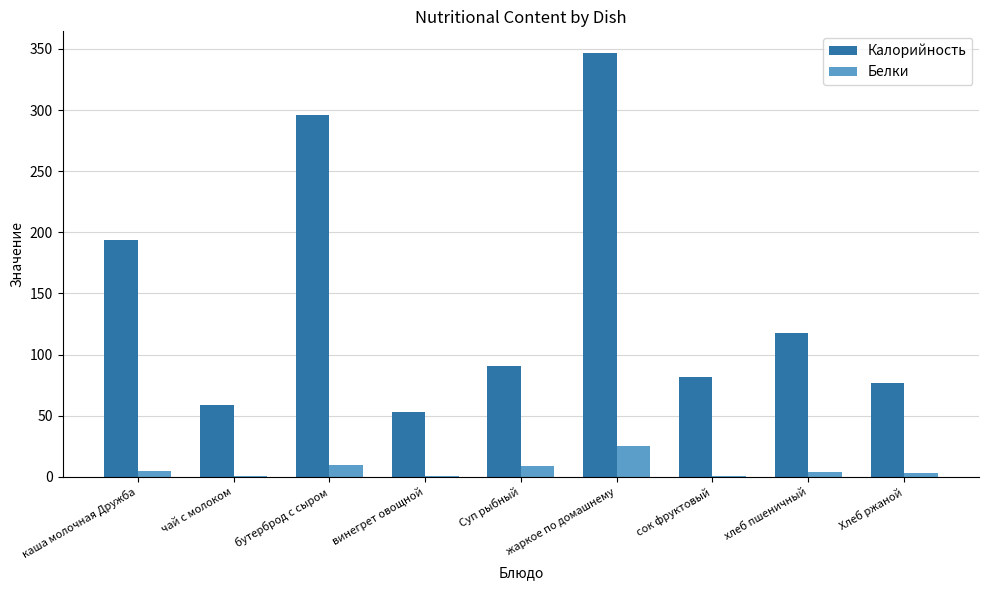

Is the value of Белки at бутерброд с сыром greater than the value of Калорийность at чай с молоком?

No